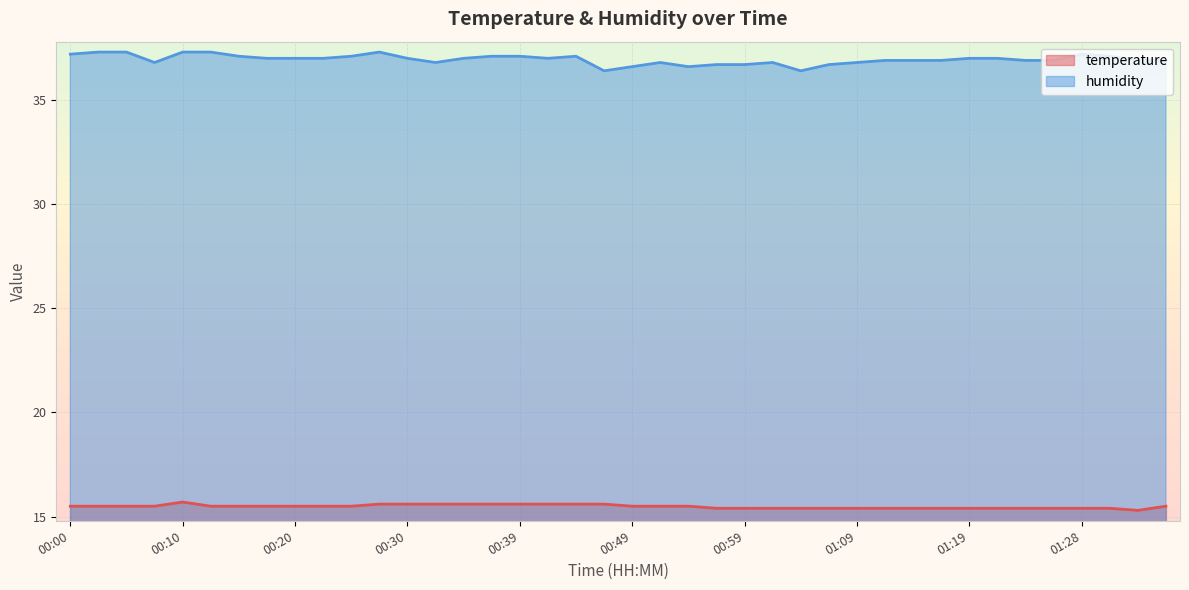

What is the label of the 13th point from the left?

00:30